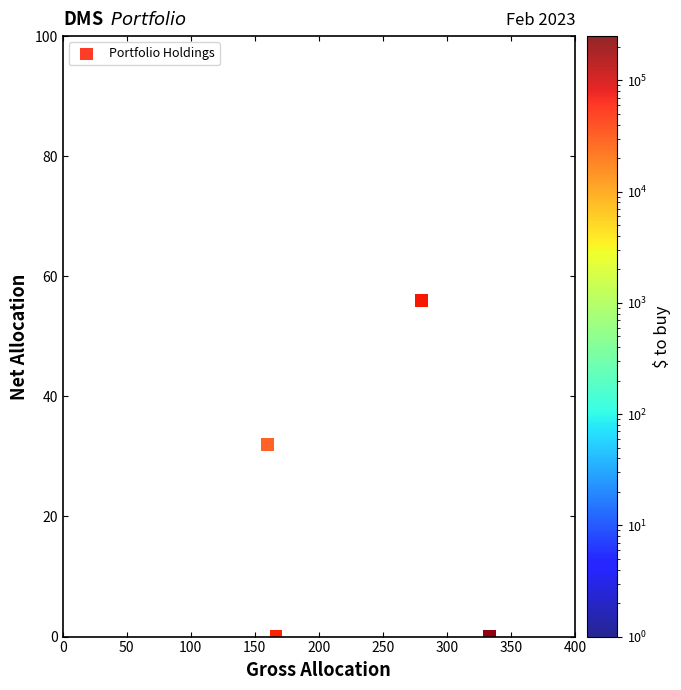

What Y value in the scatter plot is closest to 28?

32.0